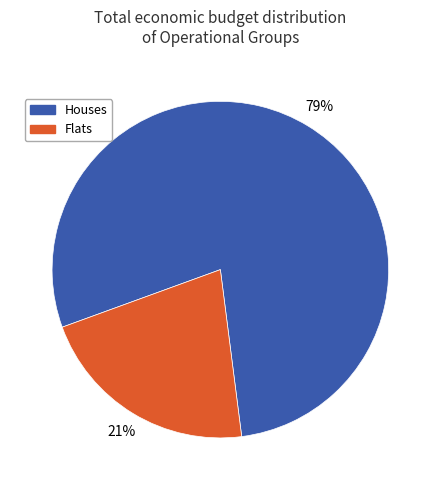

Between Flats and Houses, which is larger?

Houses